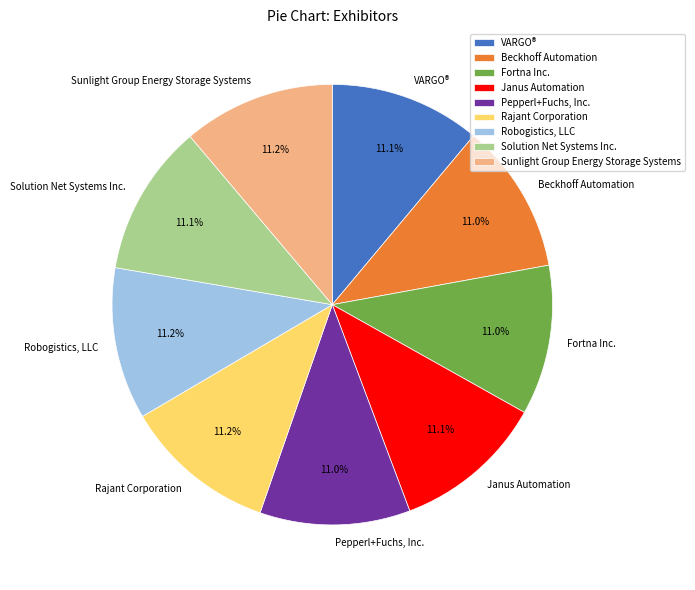

Is it true that Janus Automation is 19% of the pie?

False